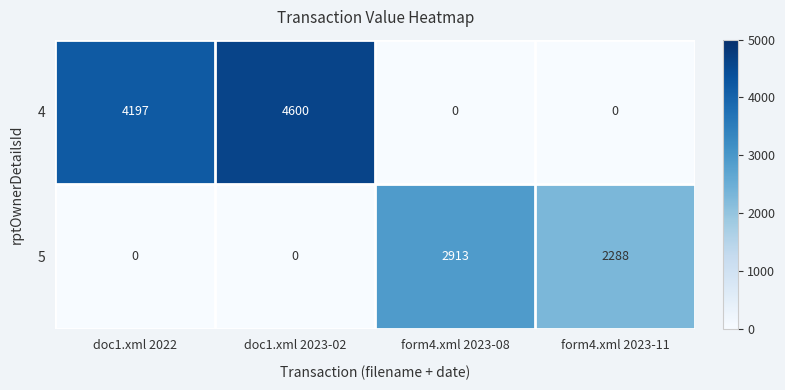

How many distinct data groups are displayed?

2